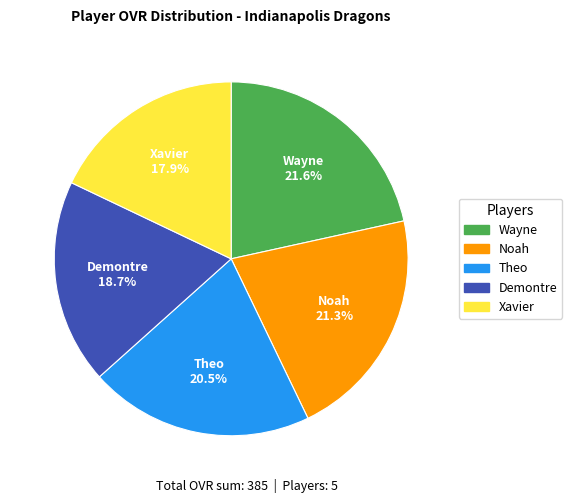

To the nearest percent, what percentage of the pie is Noah?

21%